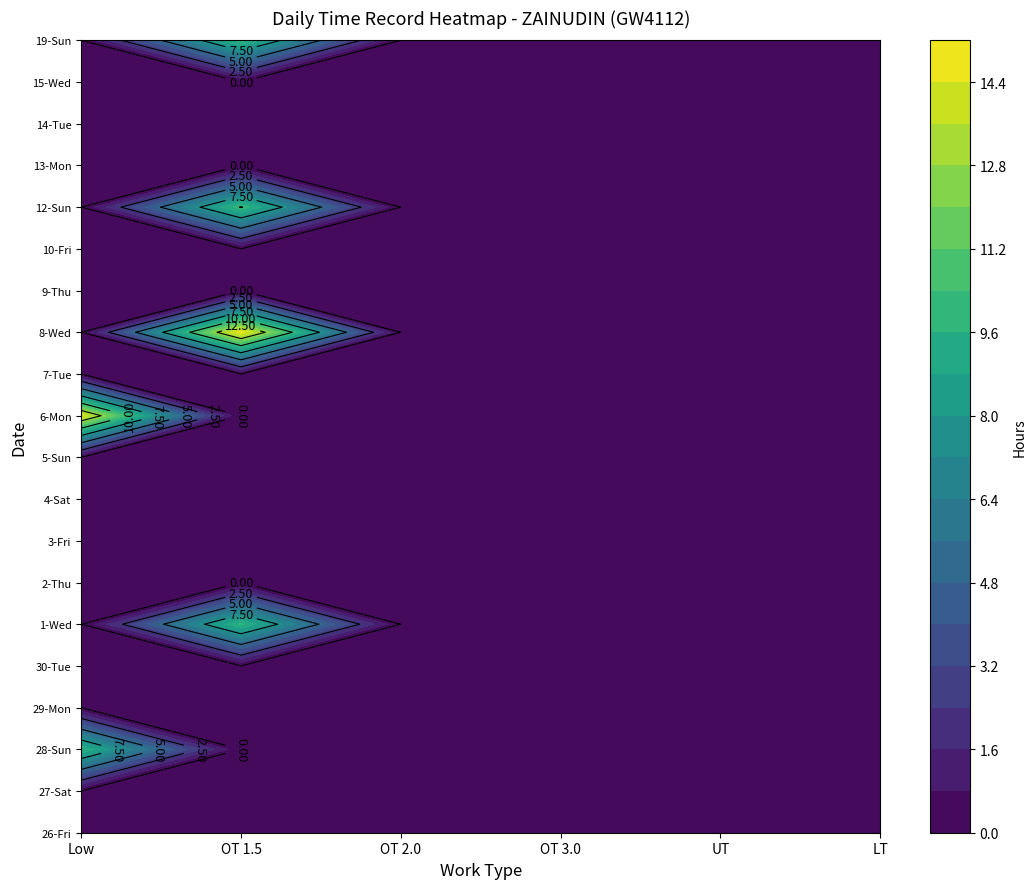

Which series has the widest spread of values?

8-Wed